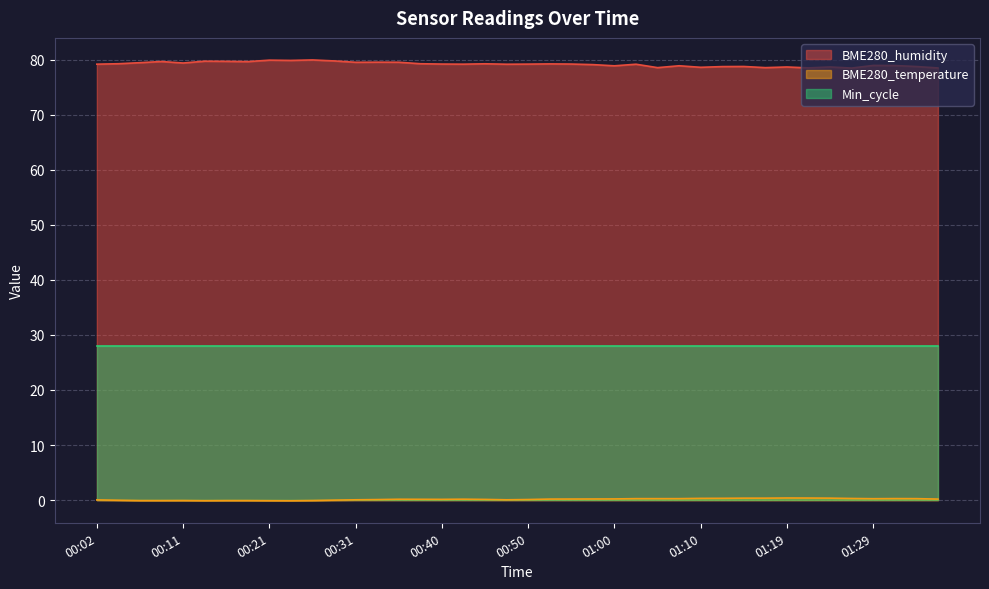

What is the label of the 40th point from the right?

00:02